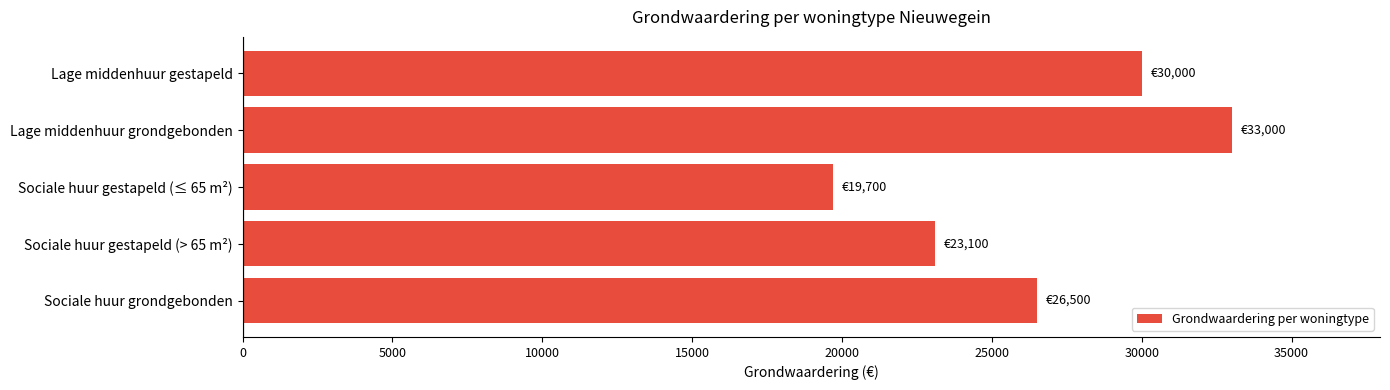

Are the bars grouped side by side (vs. stacked)?

No